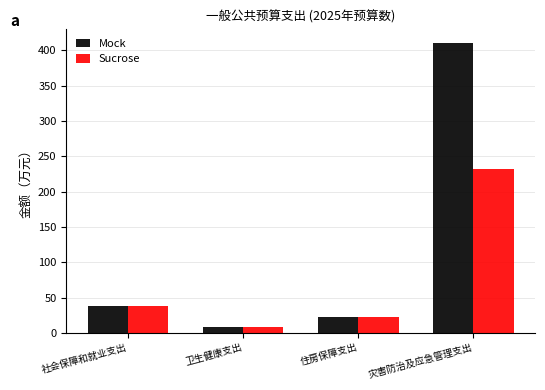

What is the value of the Sucrose bar at the 2nd from the left?

8.8